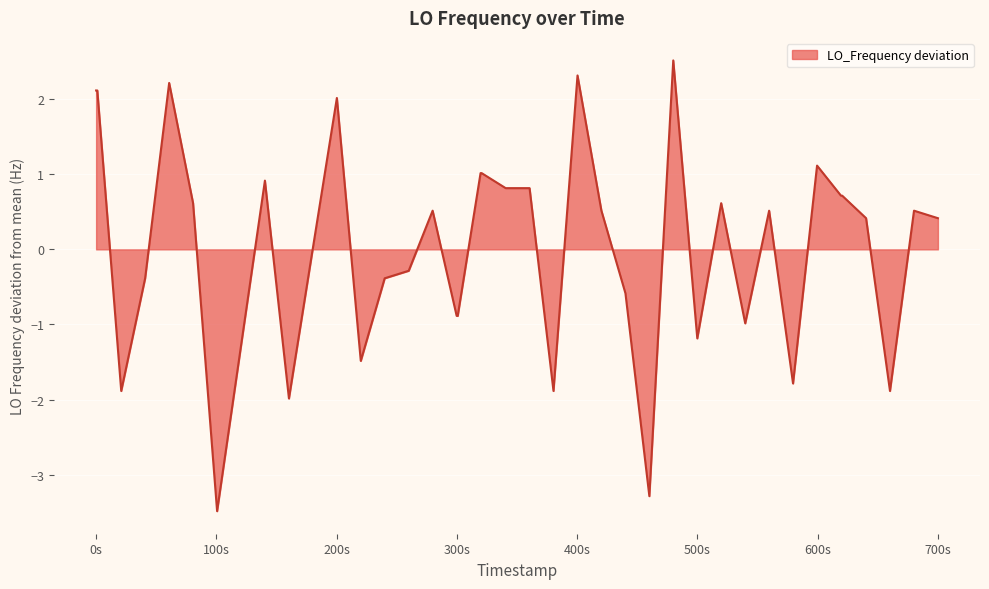

What is the difference between the maximum and minimum values?

6.0